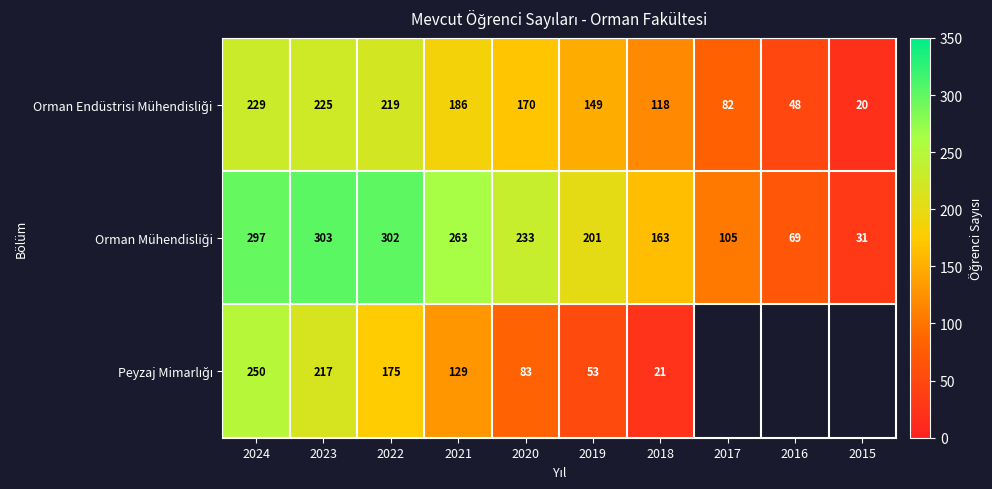

What is the total value across all series at 2021?

578